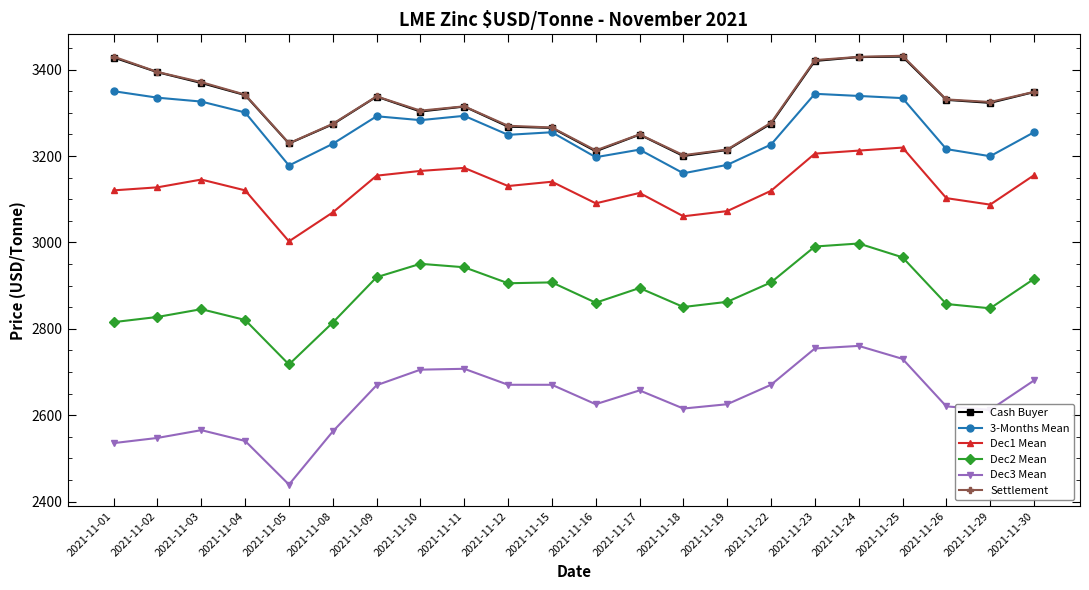

Which series changed the most between 2021-11-16 and 2021-11-24?

Cash Buyer